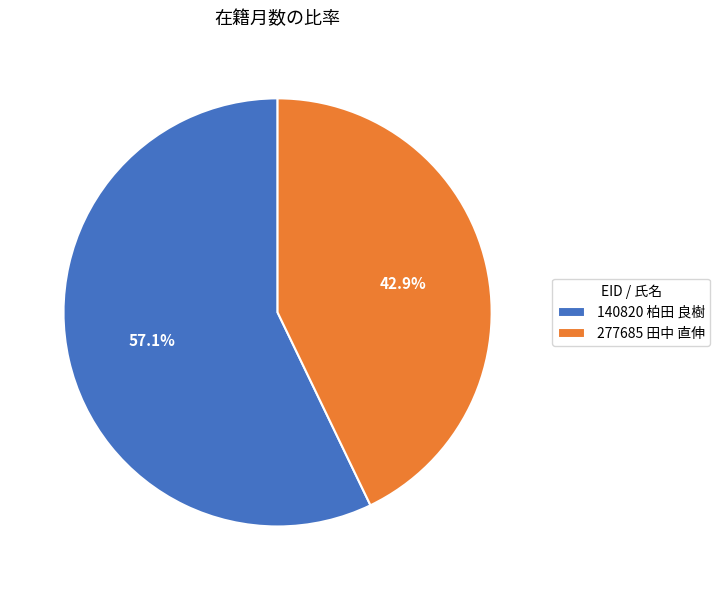

To the nearest percent, what is the difference between the largest and smallest slice percentages?

14%